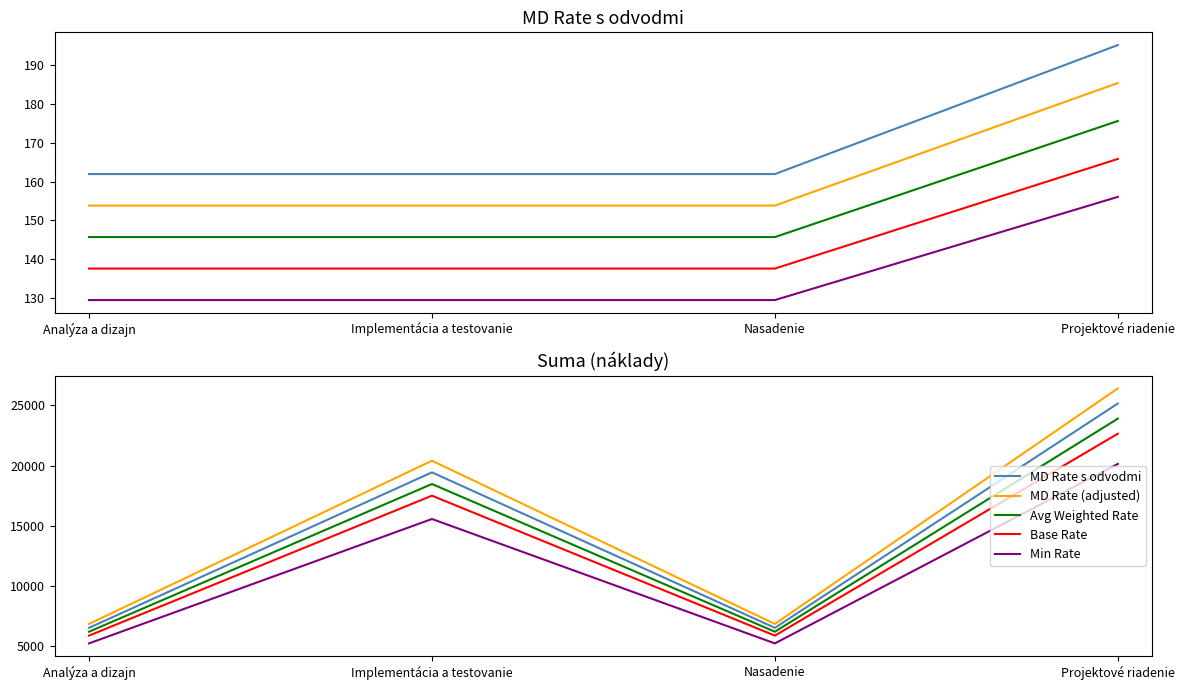

At which category does Base Rate reach its first local valley?

Nasadenie